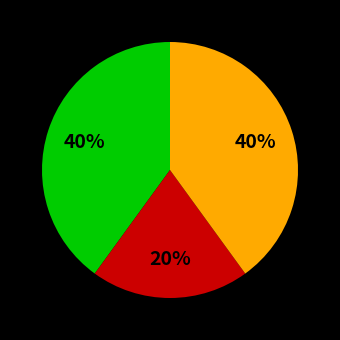

Does any single category account for the majority?

No